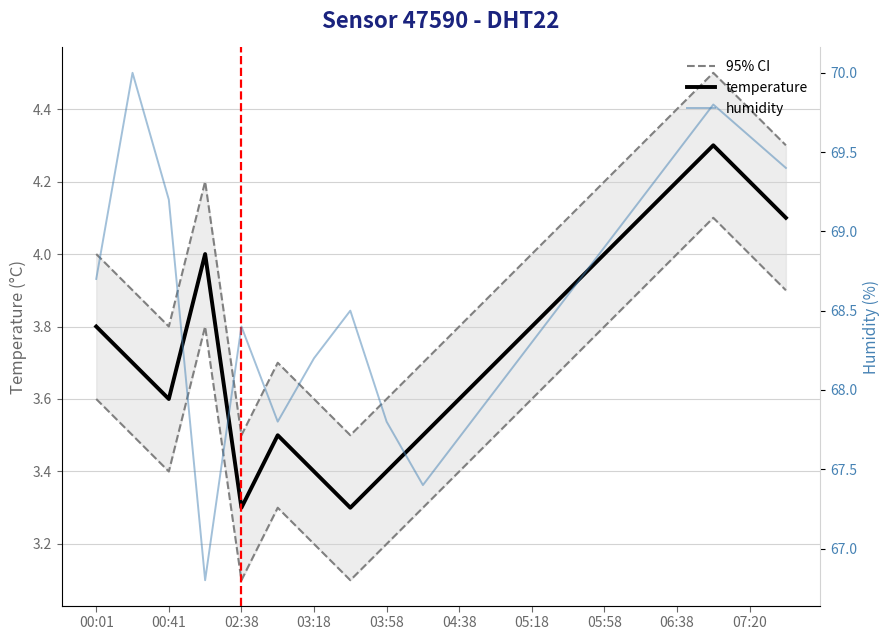

Is it true that temperature equals 6.0 at 04:38?

False